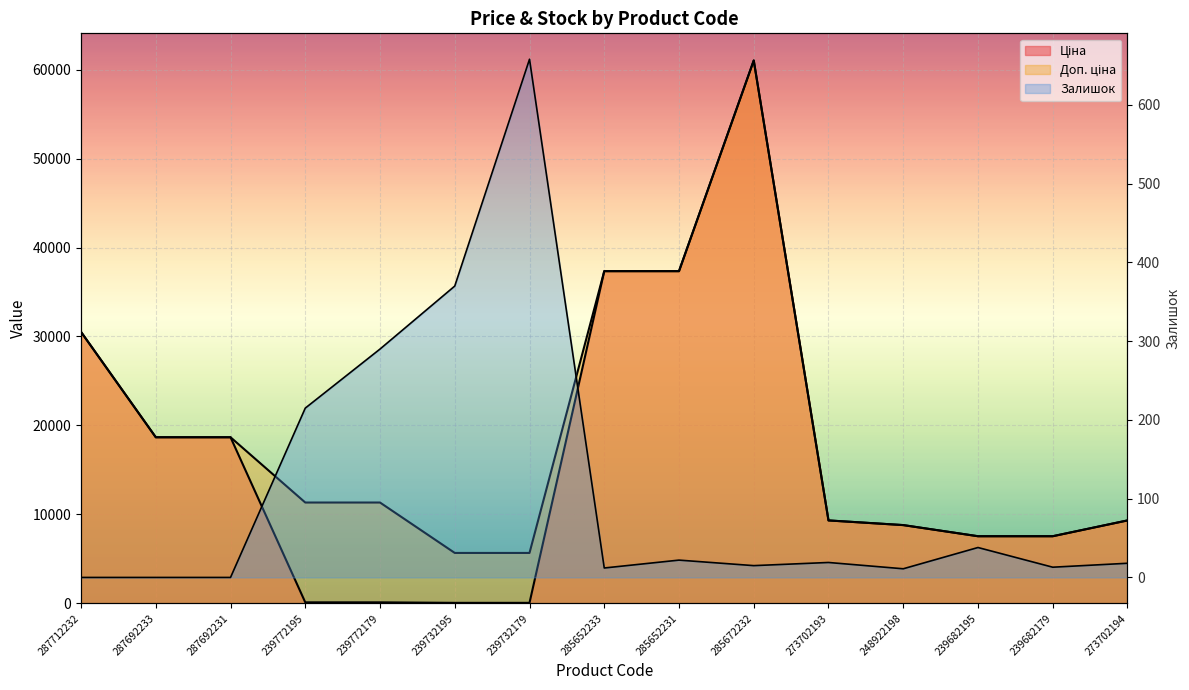

The value of Залишок at 239732195 is 370.0. True or false?

True